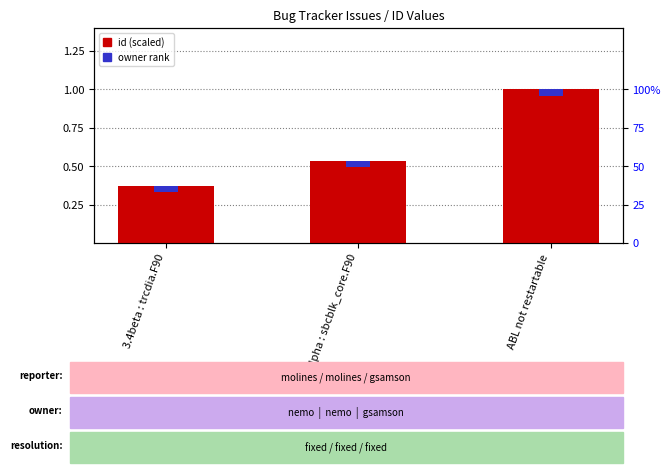

True or false: the data shows 0.5 at 3.6 alpha : sbcblk_core.F90.

True